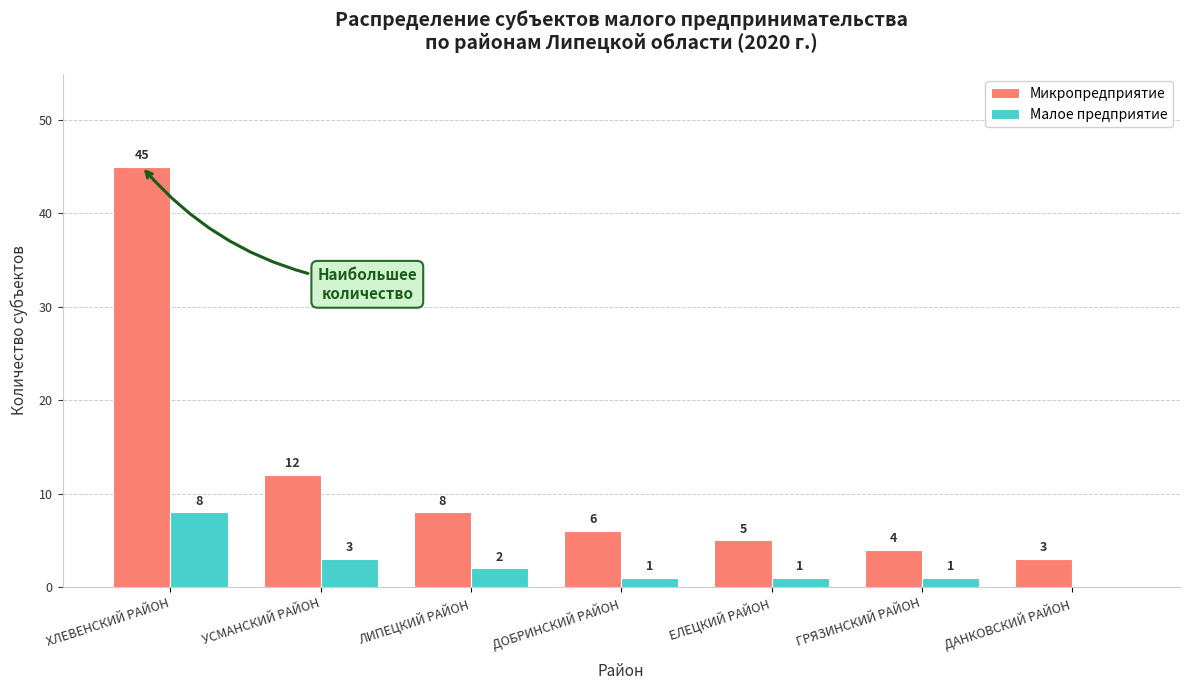

What is the total value across all series at ГРЯЗИНСКИЙ РАЙОН?

5